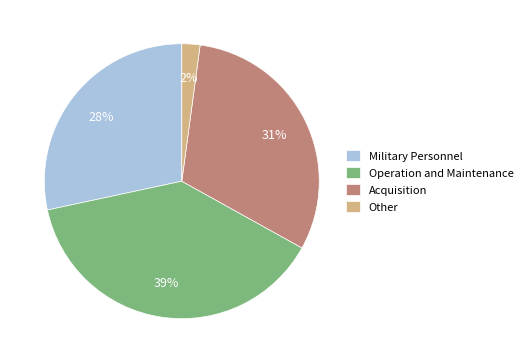

True or false: Operation and Maintenance accounts for 39% of the total.

True